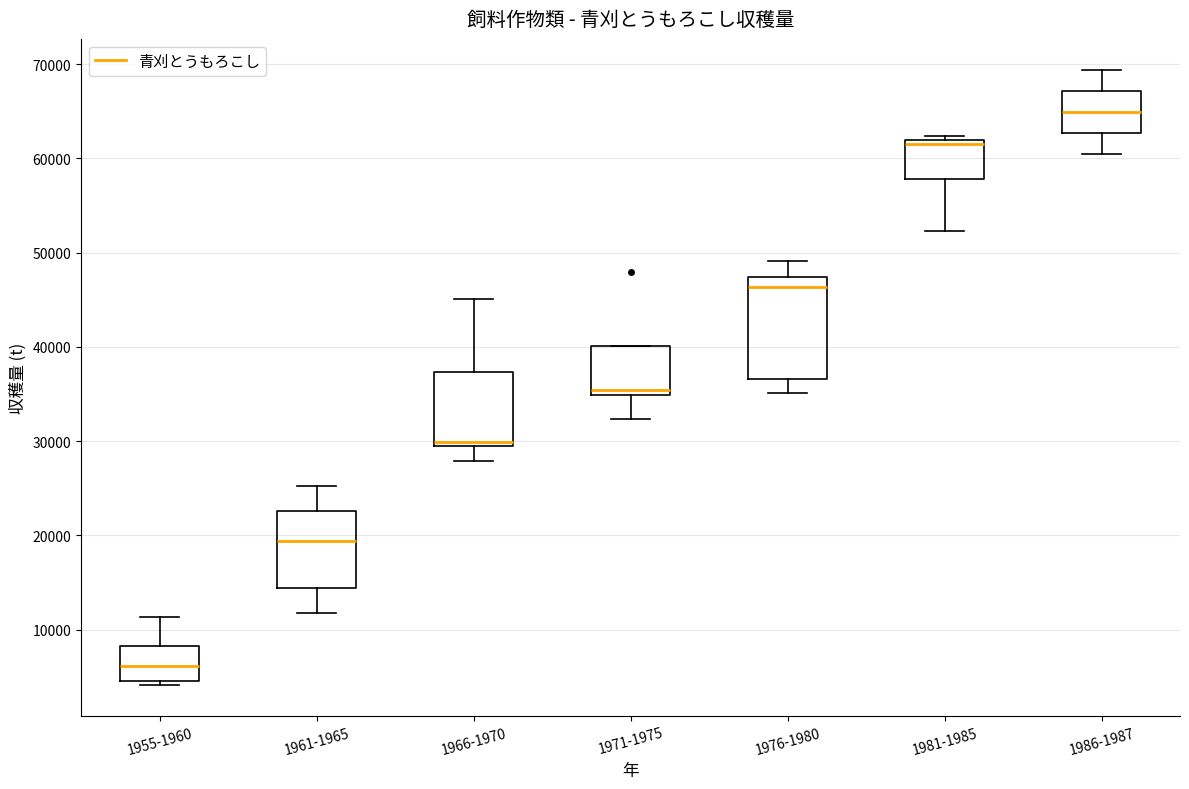

Where does the median line of the box for 1955-1960 sit on the y-axis? The values are not printed on the chart, so give them approximately, as read against the axis.

6000